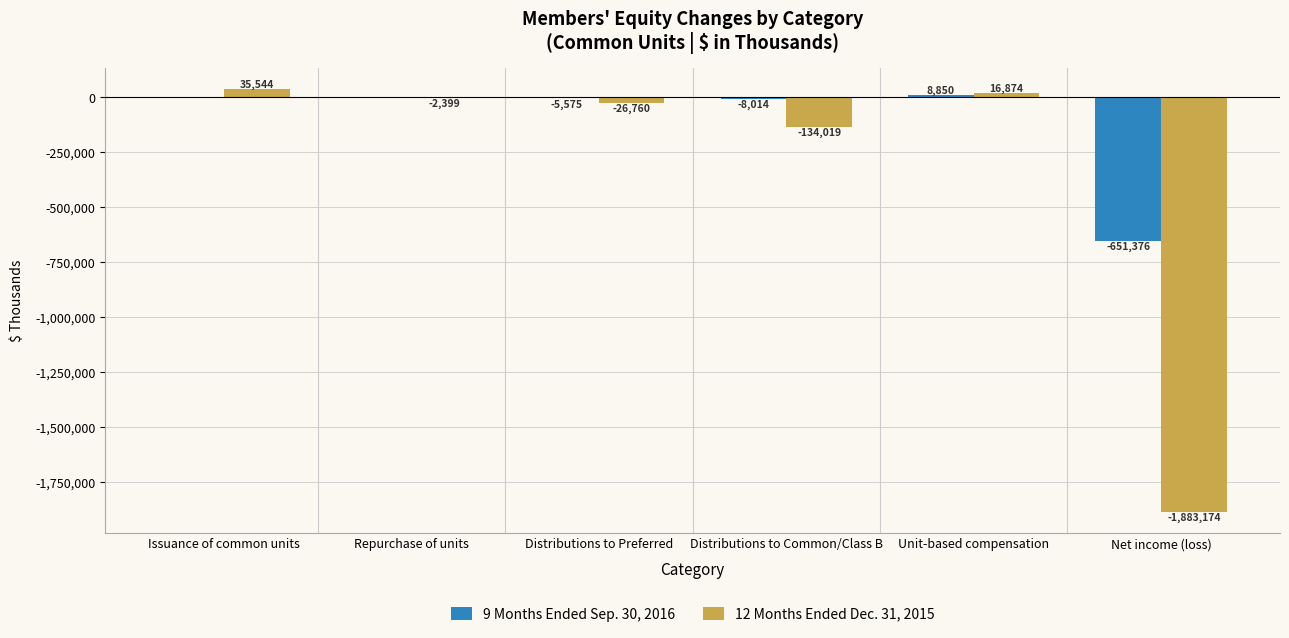

Are the bars grouped side by side (vs. stacked)?

Yes